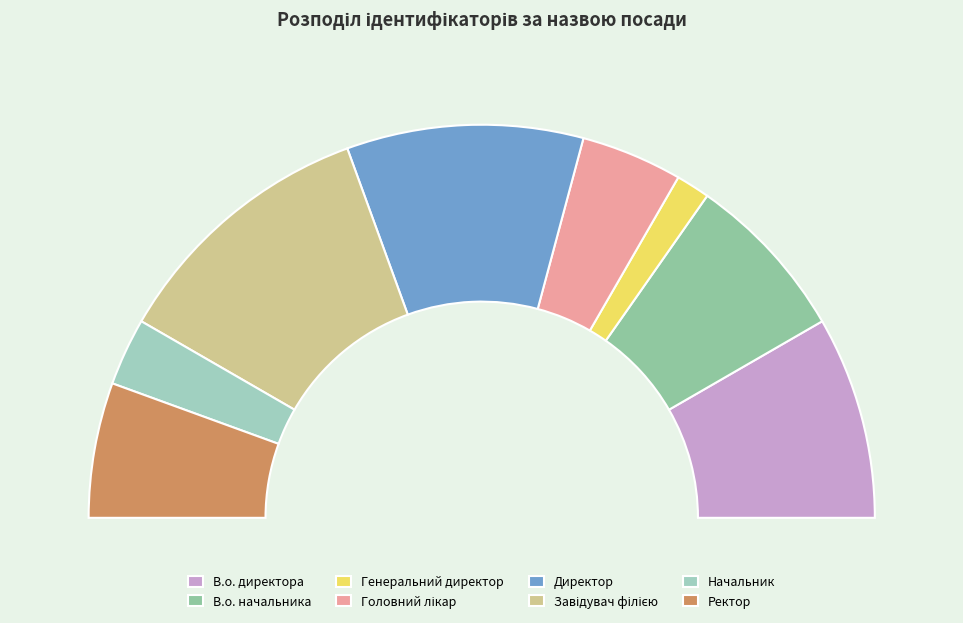

Which category has the biggest portion of the pie?

Завідувач філією